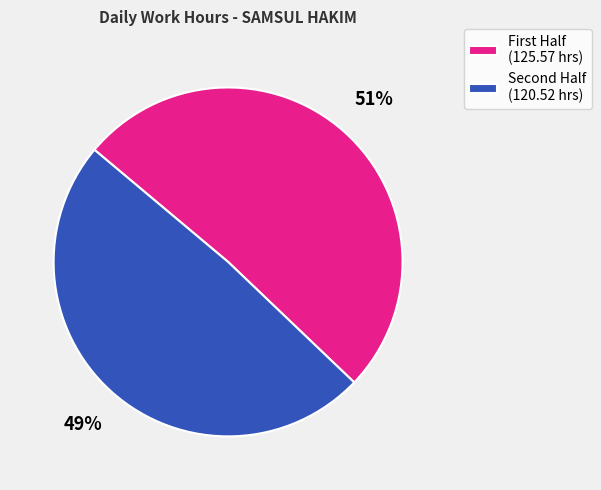

Rank the categories by value from lowest to highest.

Second Half (120.52 hrs), First Half (125.57 hrs)